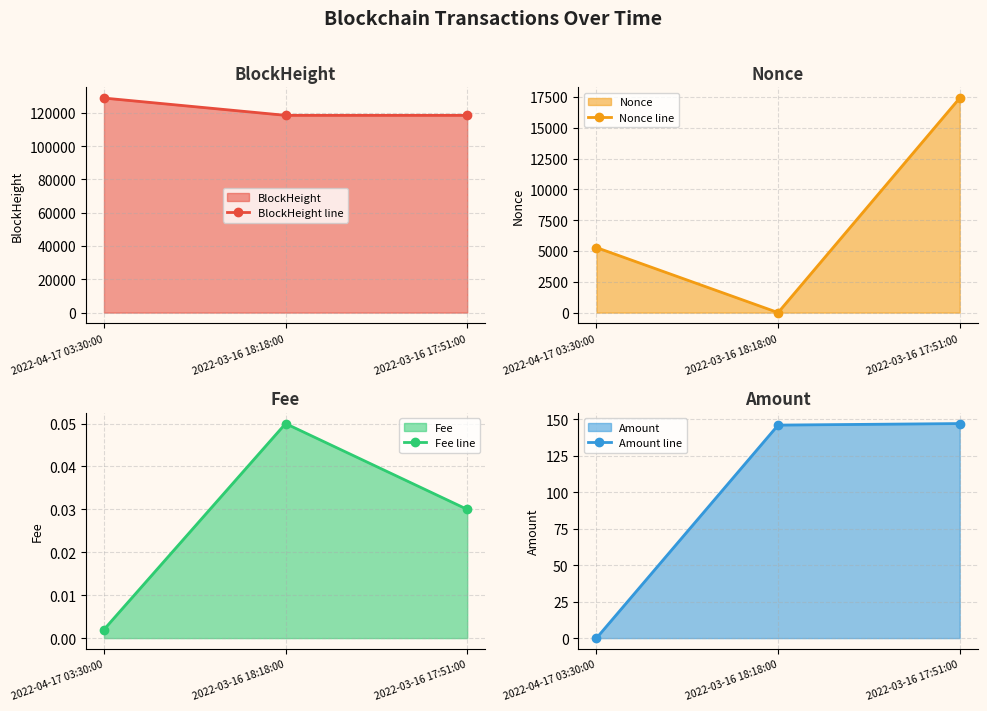

How many lines are shown in the chart?

4